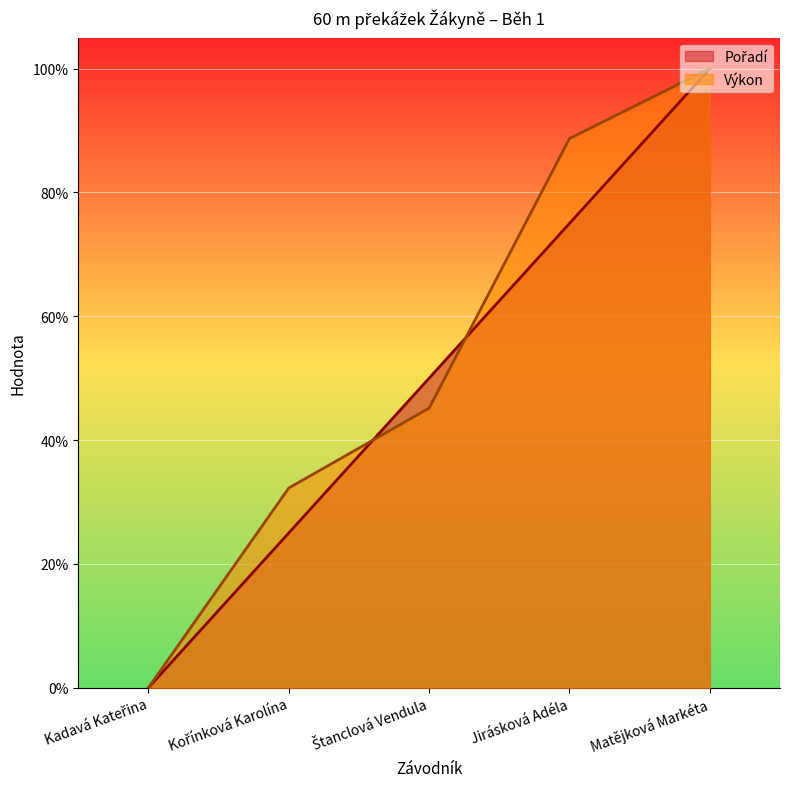

What is the sum of the Pořadí values at Štanclová Vendula and Matějková Markéta?

1.5